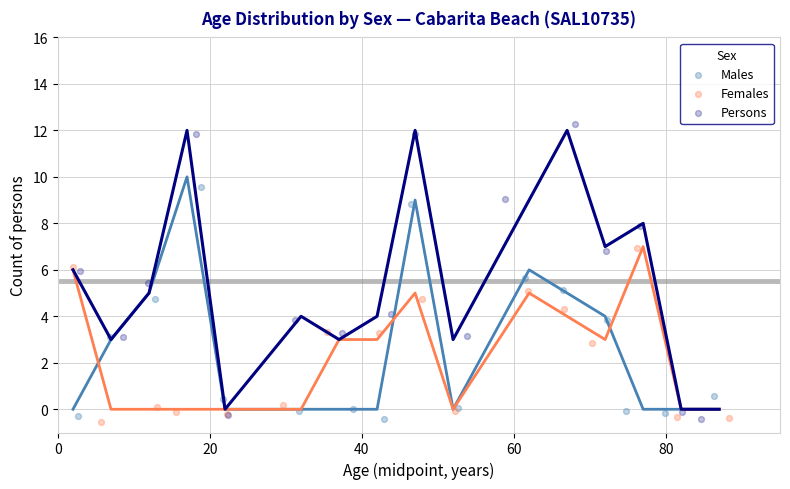

Which series contains the highest Y value?

Persons